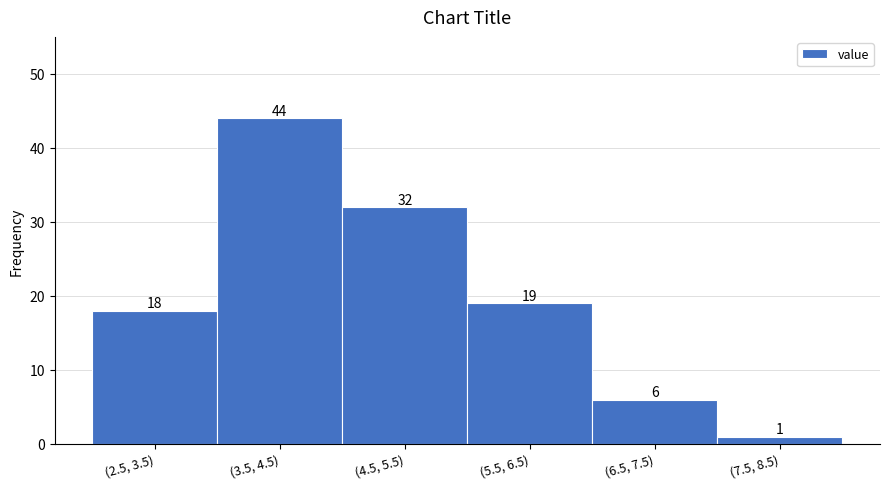

Reading left to right, extract all data points from this chart.

18	44	32	19	6	1